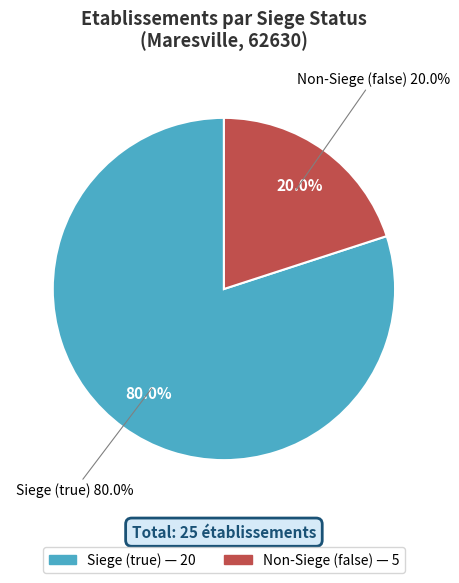

Is the sum of true and false greater than half?

Yes